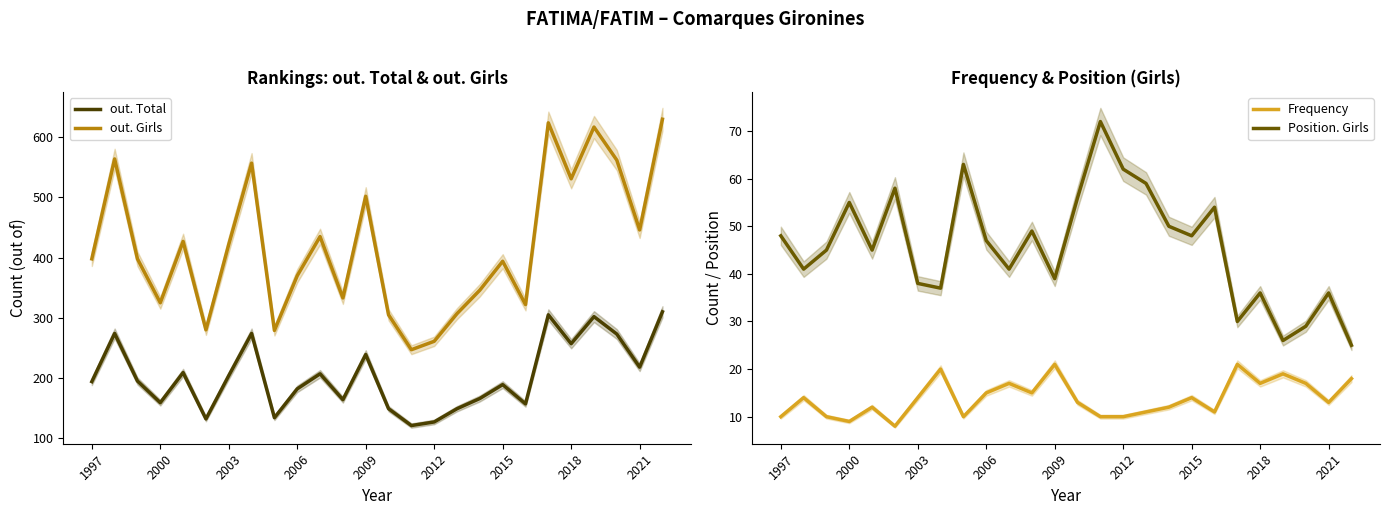

What is the maximum value for Position. Girls?

72